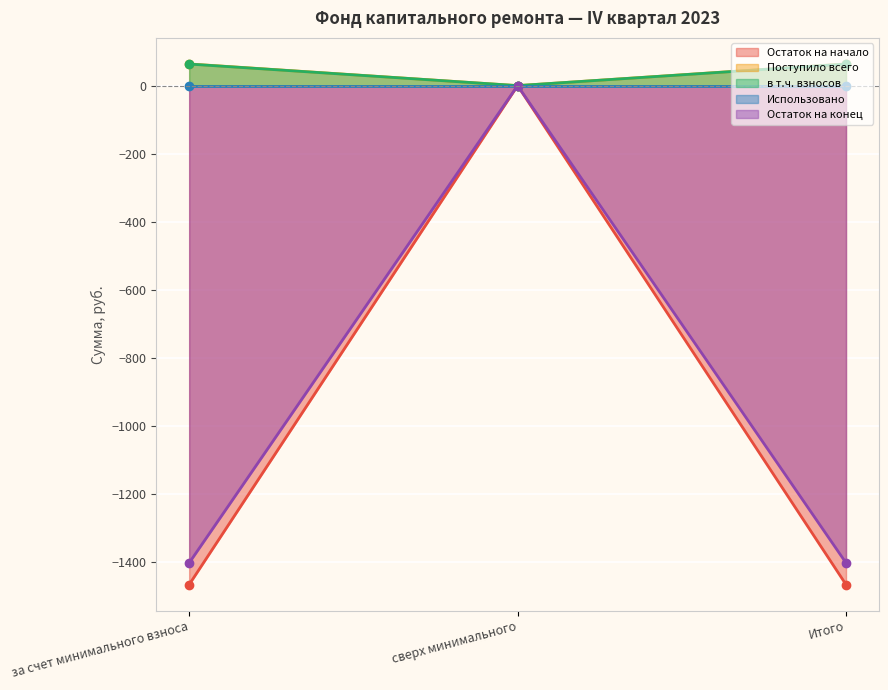

What is the label of the 3rd point from the right?

за счет минимального взноса